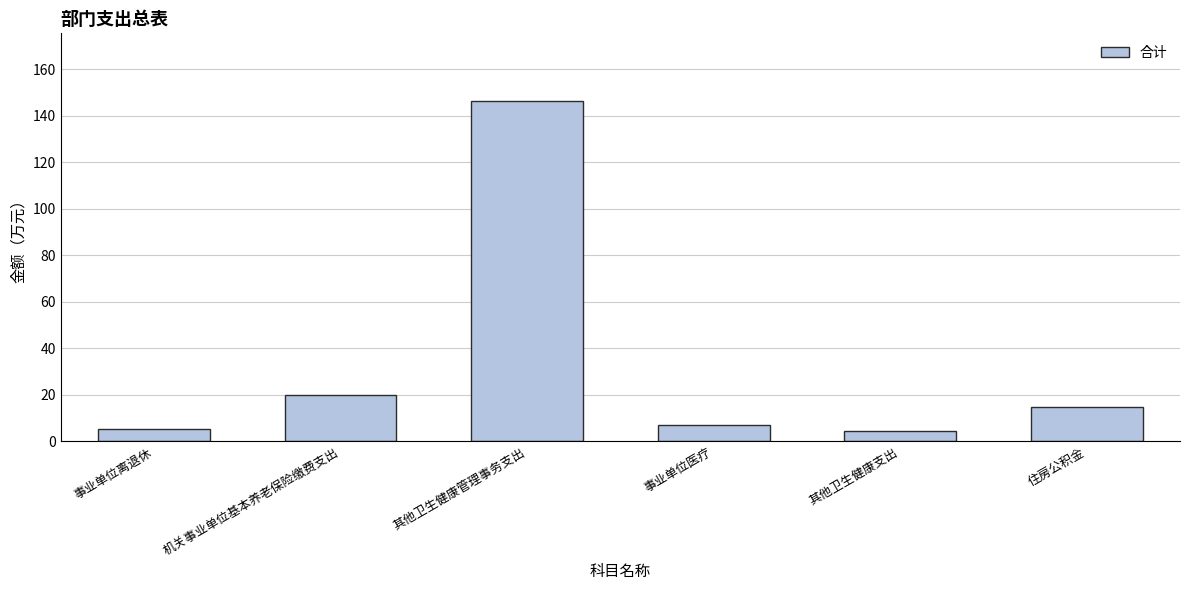

Does the chart contain any negative values?

No